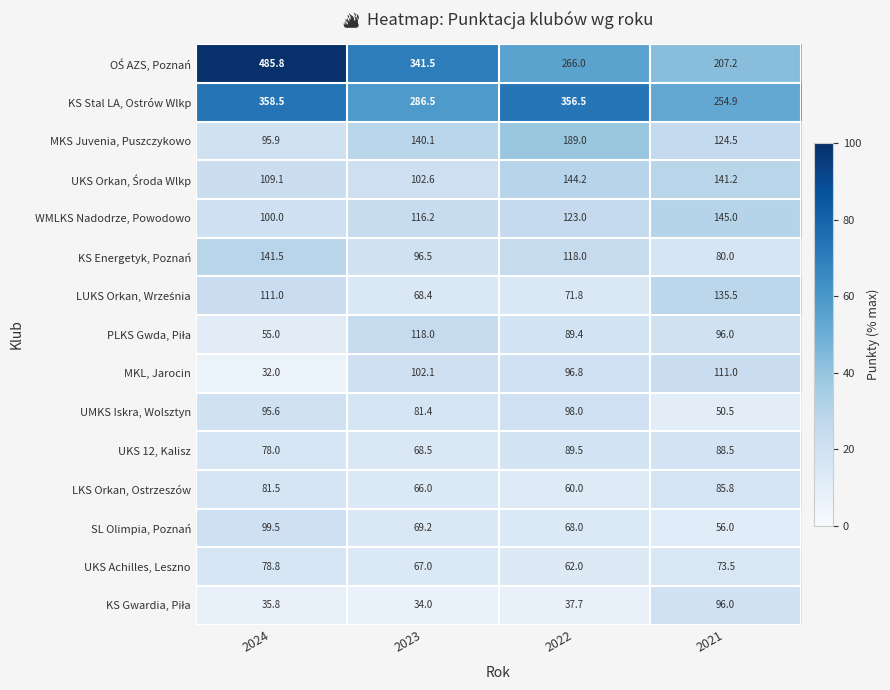

Which category has the highest value in the UKS Achilles, Leszno series?

2024